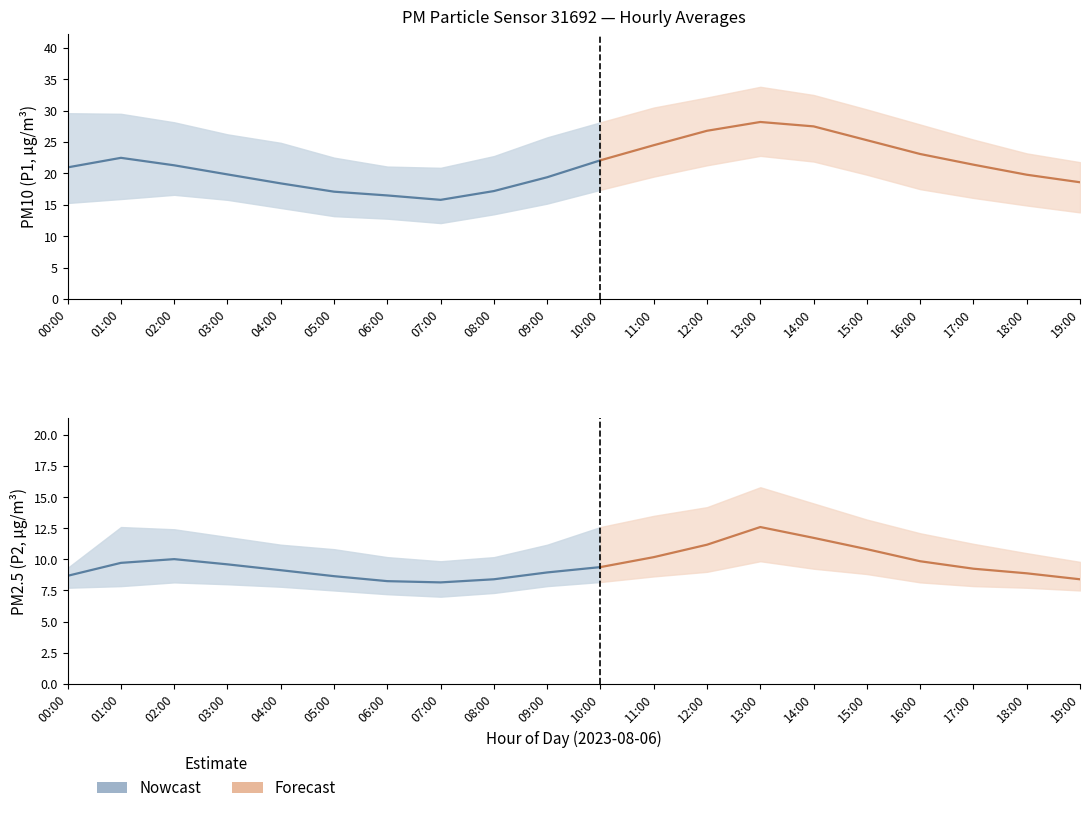

List the labels in order of P2 value, largest first.

13:00, 14:00, 12:00, 15:00, 11:00, 02:00, 16:00, 01:00, 03:00, 10:00, 17:00, 04:00, 09:00, 18:00, 00:00, 05:00, 08:00, 19:00, 06:00, 07:00